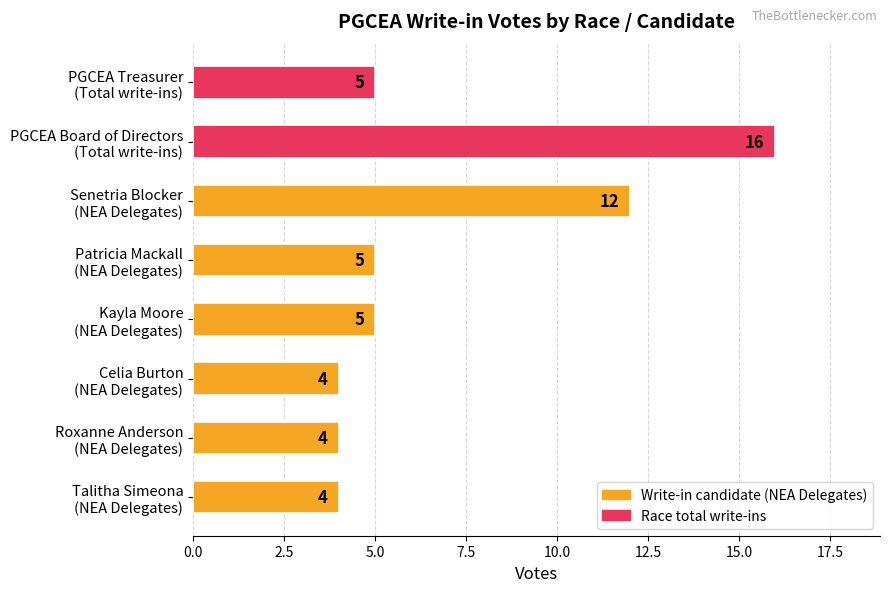

What is the greatest value displayed?

16